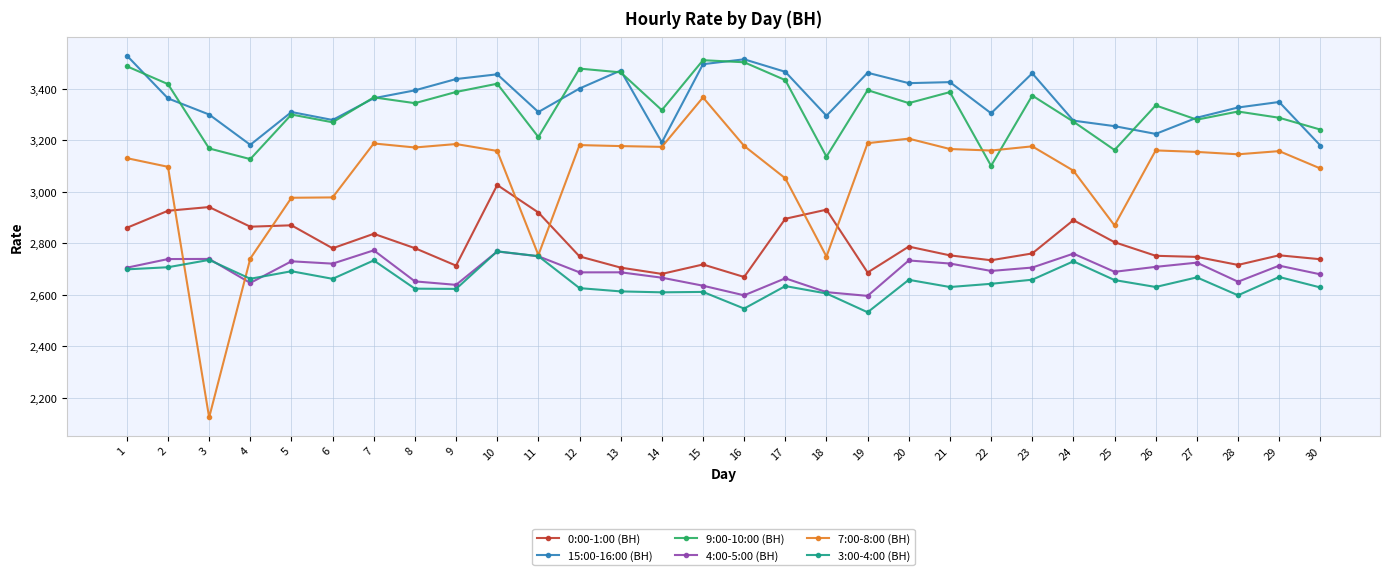

What is the value of the 15:00-16:00 (ВН) point at the 27th from the left?

3287.8